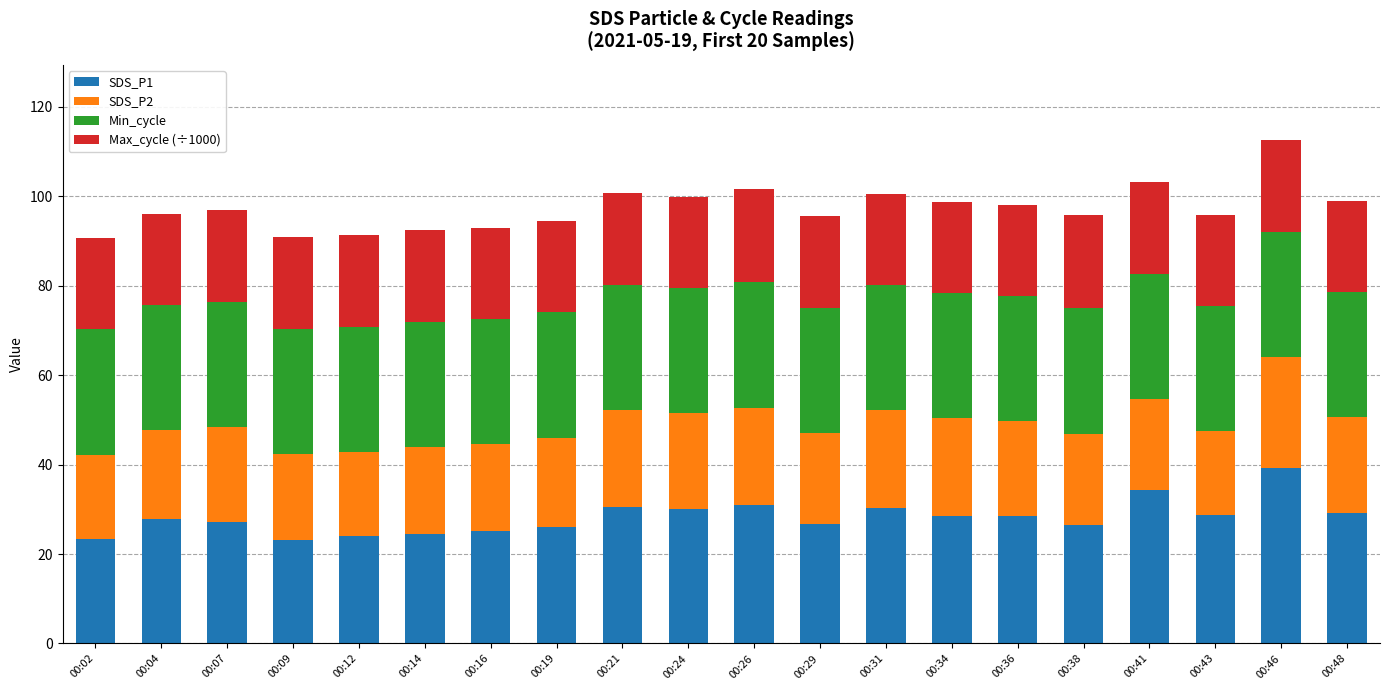

The SDS_P1 series shows 51.7 at 00:31. True or false?

False